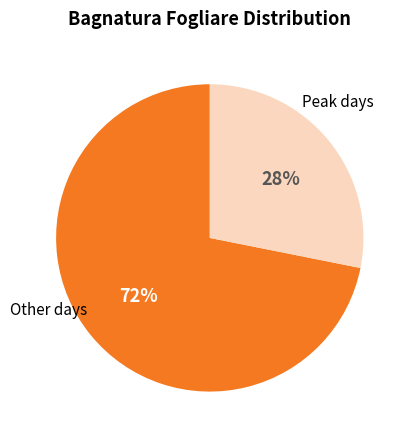

To the nearest percent, what percentage of the pie is Peak days?

28%